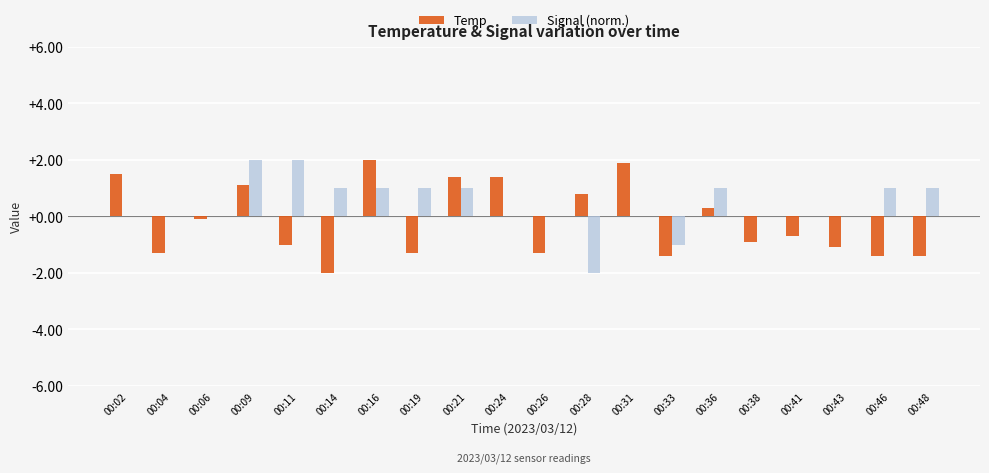

What is the spread (max minus min) of values at 00:06?

0.1